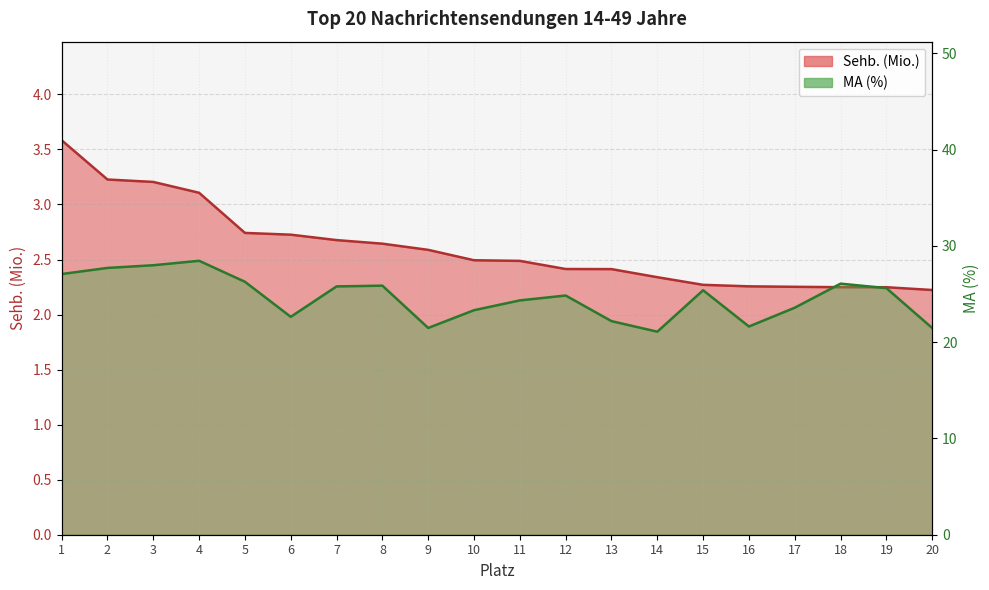

Rank the categories by Sehb. (Mio.) value from lowest to highest.

20, 19, 18, 17, 16, 15, 14, 13, 12, 11, 10, 9, 8, 7, 6, 5, 4, 3, 2, 1